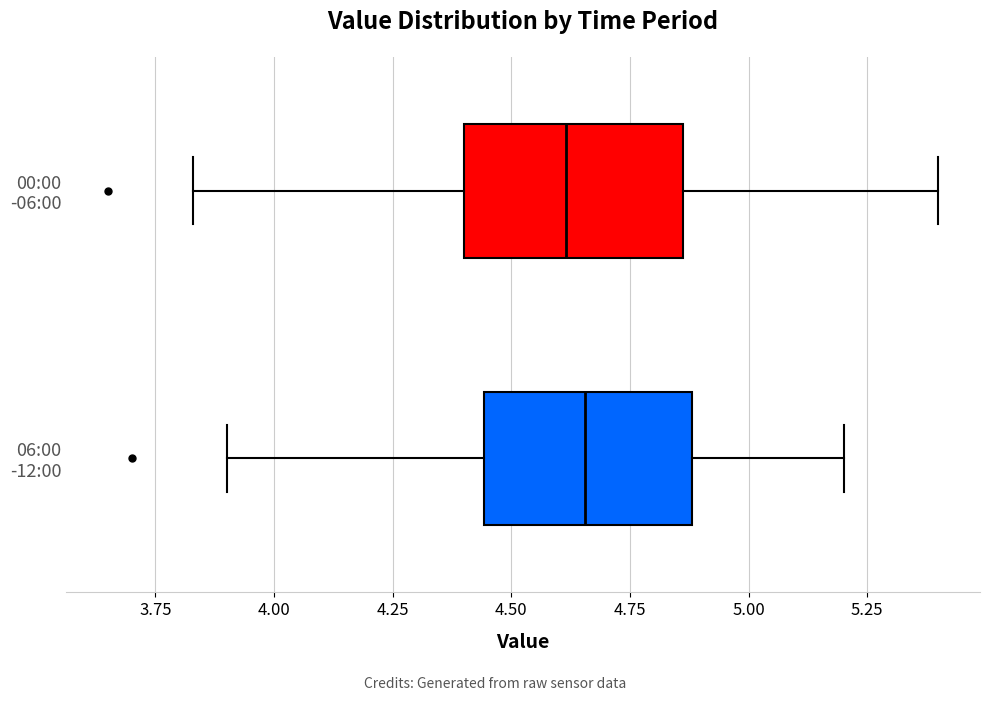

Reading bottom to top, read every box against the x-axis: the position of its median line, the range the box covers, and the ends of its whiskers. The values are not printed on the chart, so give them approximately, as read against the axis.

06:00 -12:00: median 4.65, box 4.45 to 4.90, whiskers 3.90 to 5.20
00:00 -06:00: median 4.60, box 4.40 to 4.85, whiskers 3.85 to 5.40